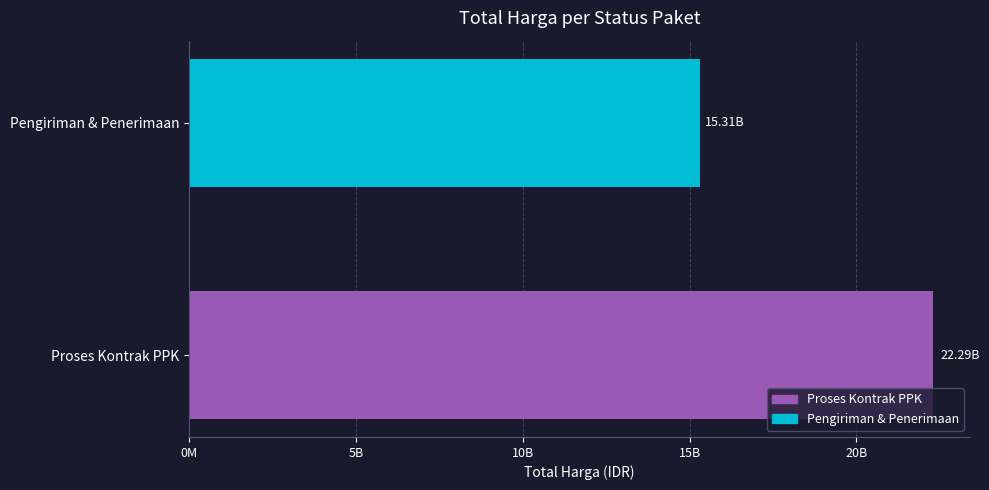

At which category does the chart reach its minimum across all series?

Pengiriman & Penerimaan